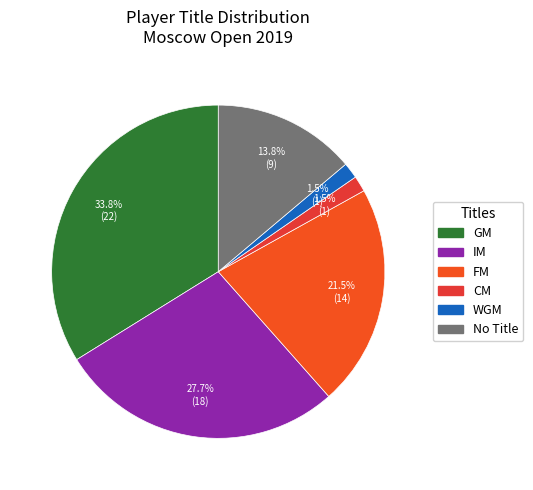

Count the number of slices in the pie.

6